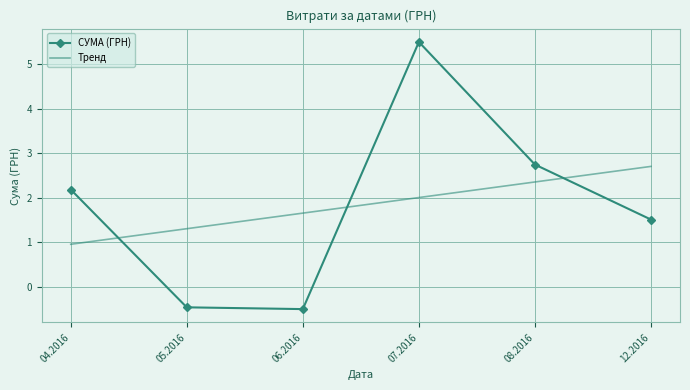

True or false: СУМА (ГРН) and Тренд intersect in this chart.

True